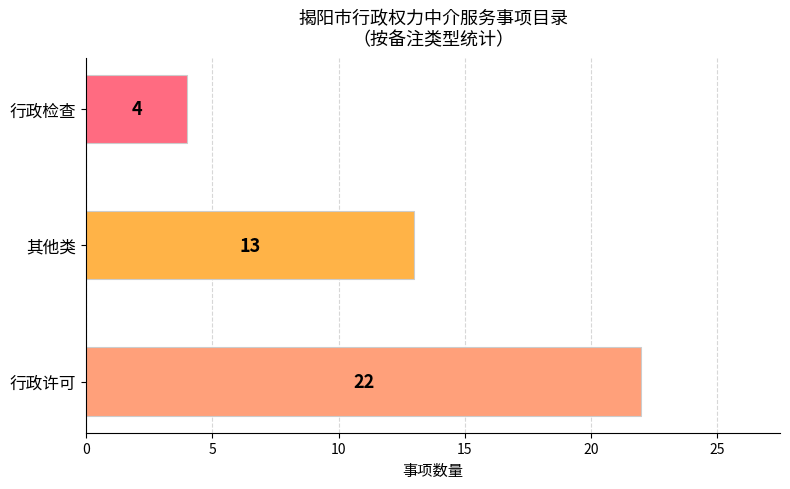

Is it true that the value at 行政许可 is 22?

True